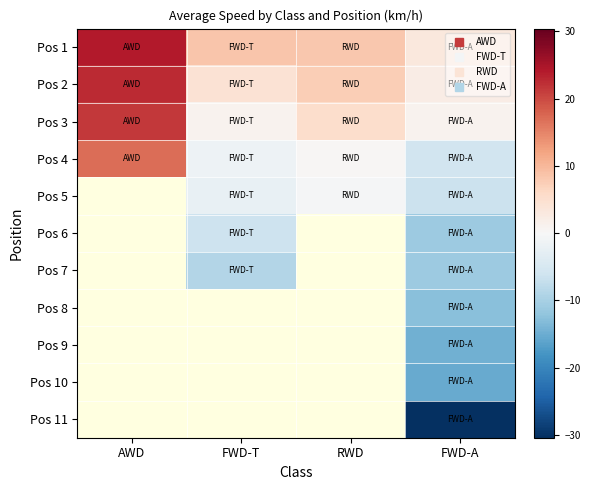

Rank the categories by Pos 1 value from lowest to highest.

FWD-A, RWD, FWD-T, AWD